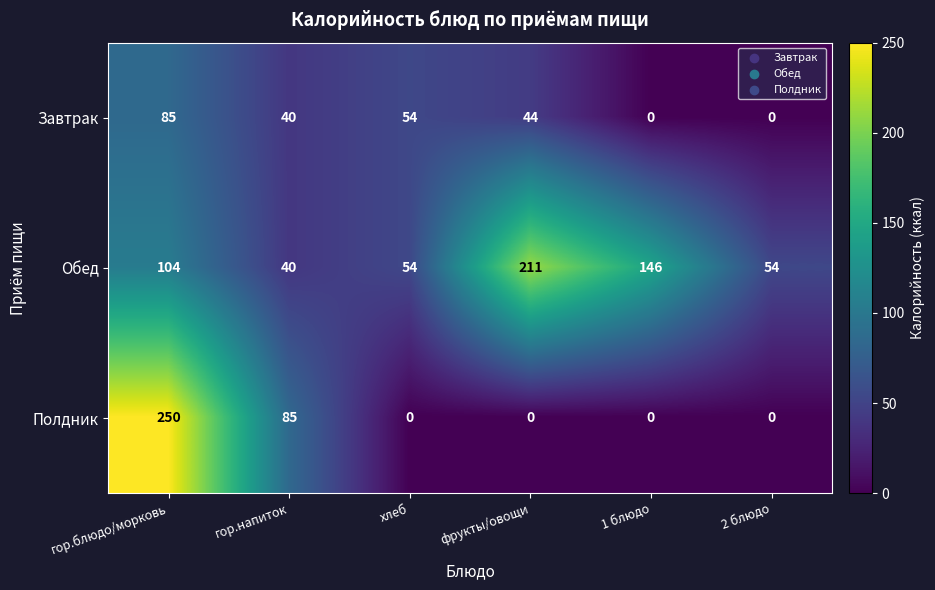

At which label does Завтрак first exceed 44?

гор.блюдо/морковь